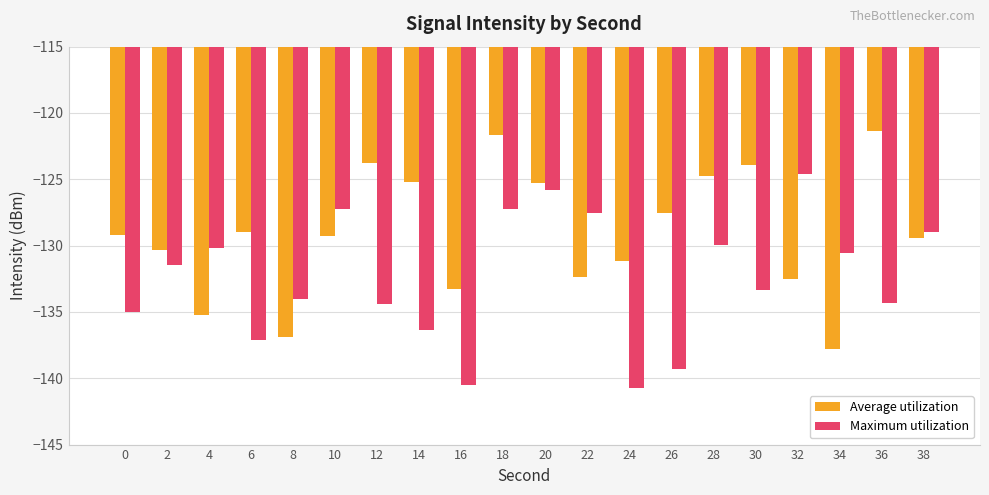

Is the value of Average utilization at 0 greater than the value of Maximum utilization at 14?

Yes